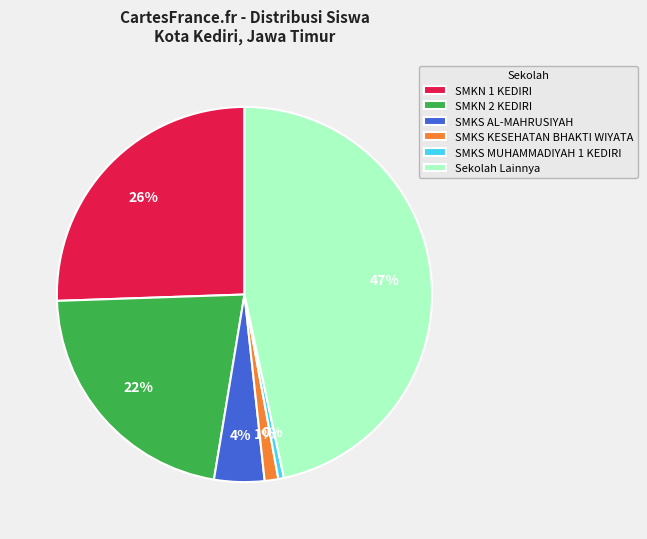

What percentage is the SMKN 1 KEDIRI slice, to the nearest percent?

26%